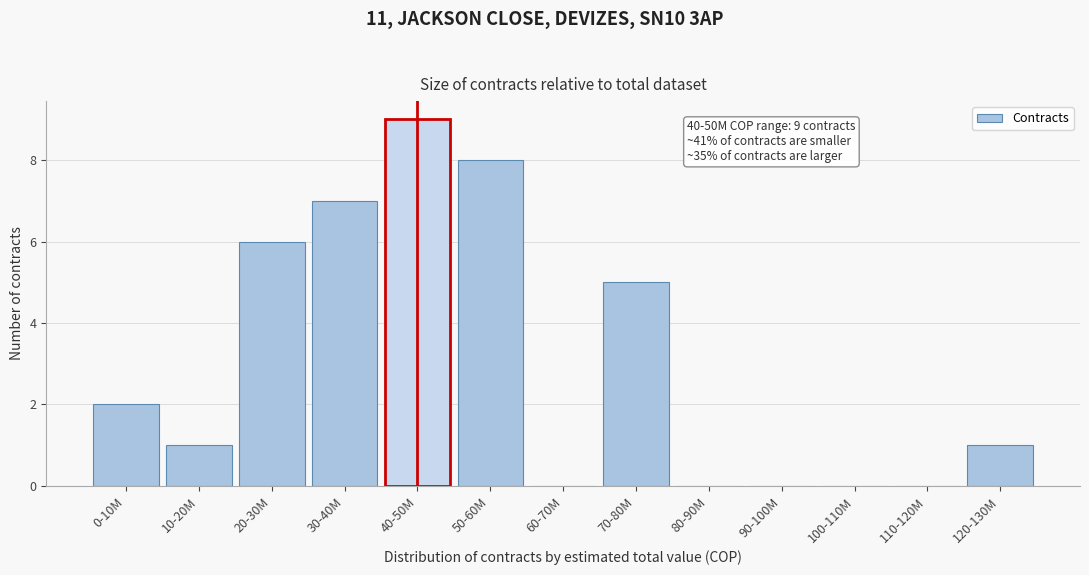

Reading left to right, what are all the values shown in this chart?

0-10M=2	10-20M=1	20-30M=6	30-40M=7	40-50M=9	50-60M=8	60-70M=0	70-80M=5	80-90M=0	90-100M=0	100-110M=0	110-120M=0	120-130M=1